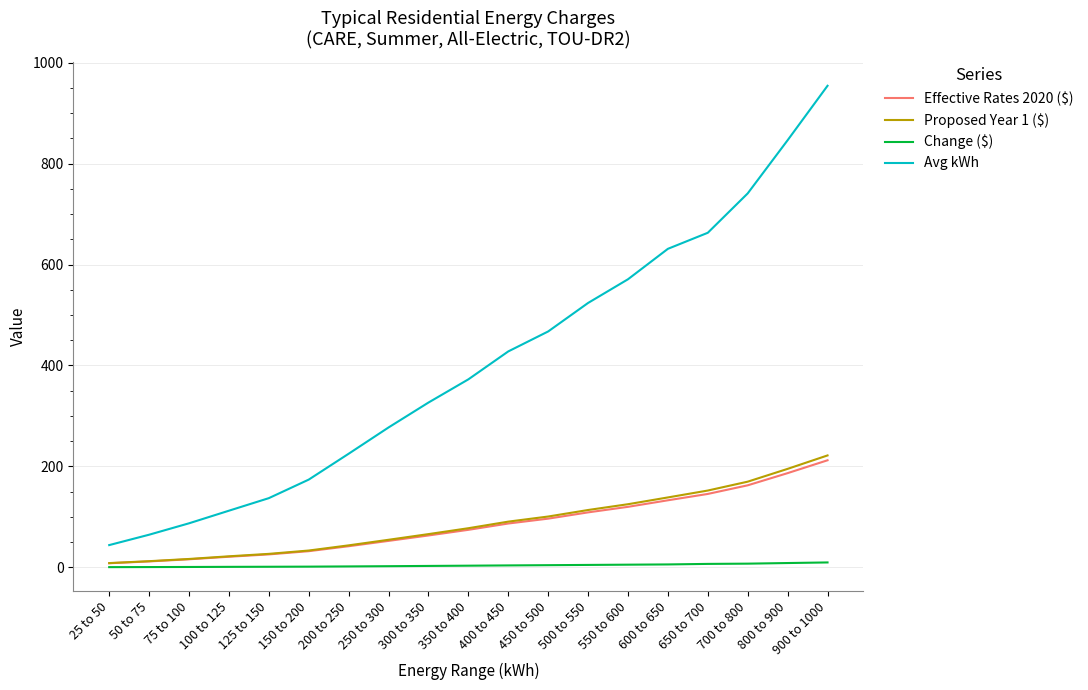

What is the sum of the Proposed Year 1 ($) values at 600 to 650 and 100 to 125?

160.3